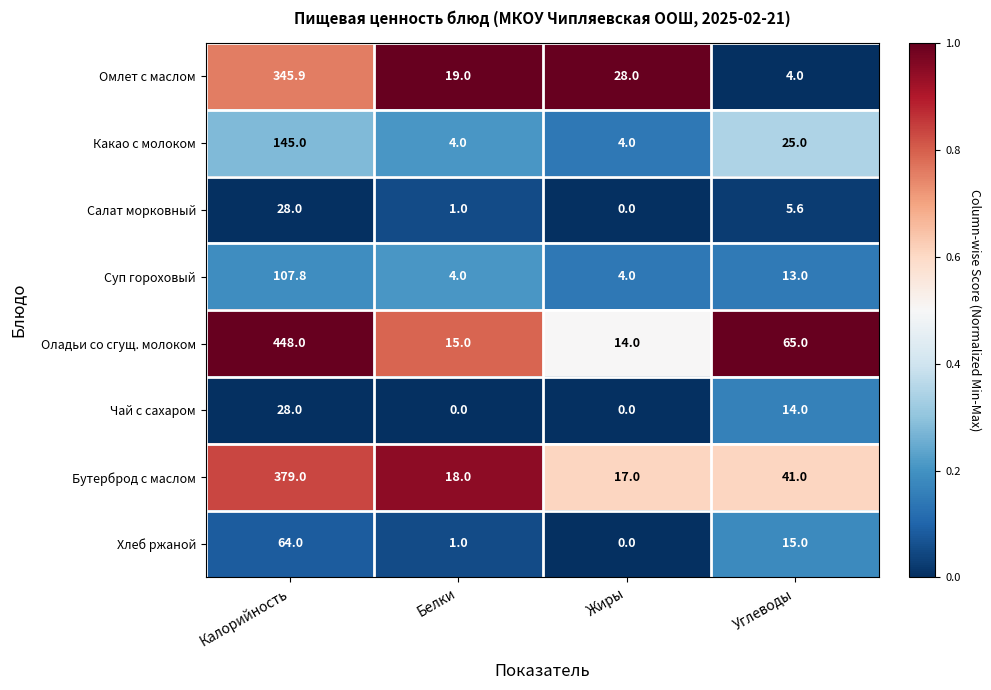

At which category is the sum across all series the highest?

Калорийность